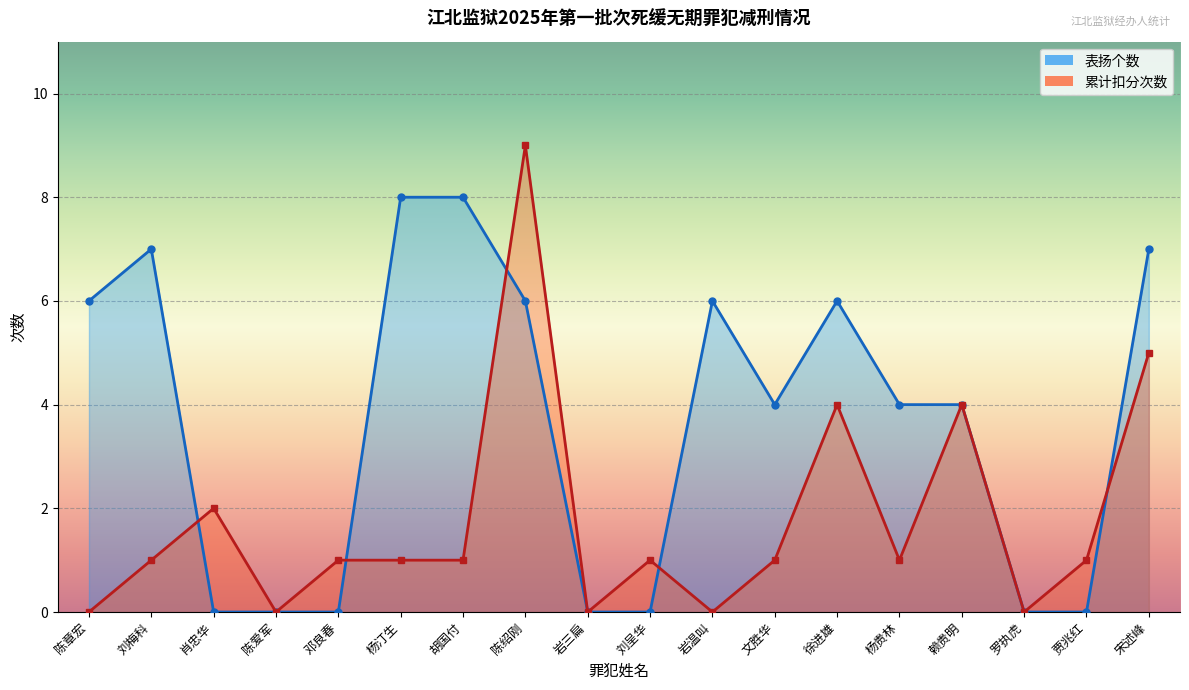

What is the value of the 表扬个数 point at the 18th from the left?

7